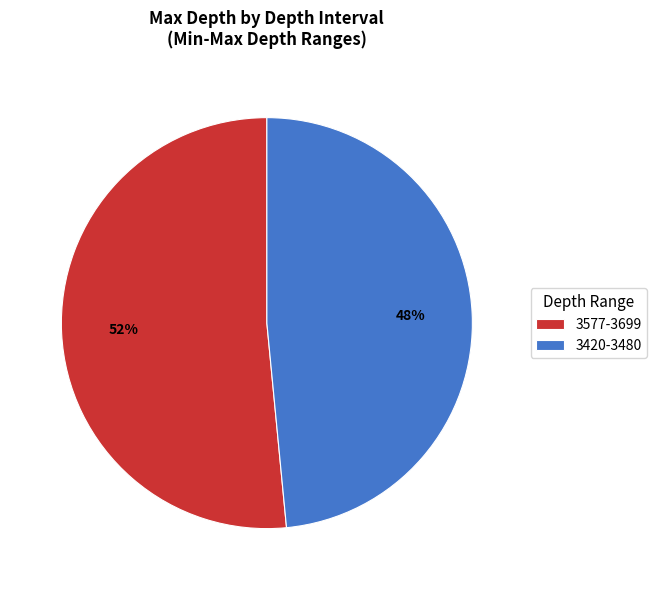

Rank the categories by value from lowest to highest.

3420-3480, 3577-3699